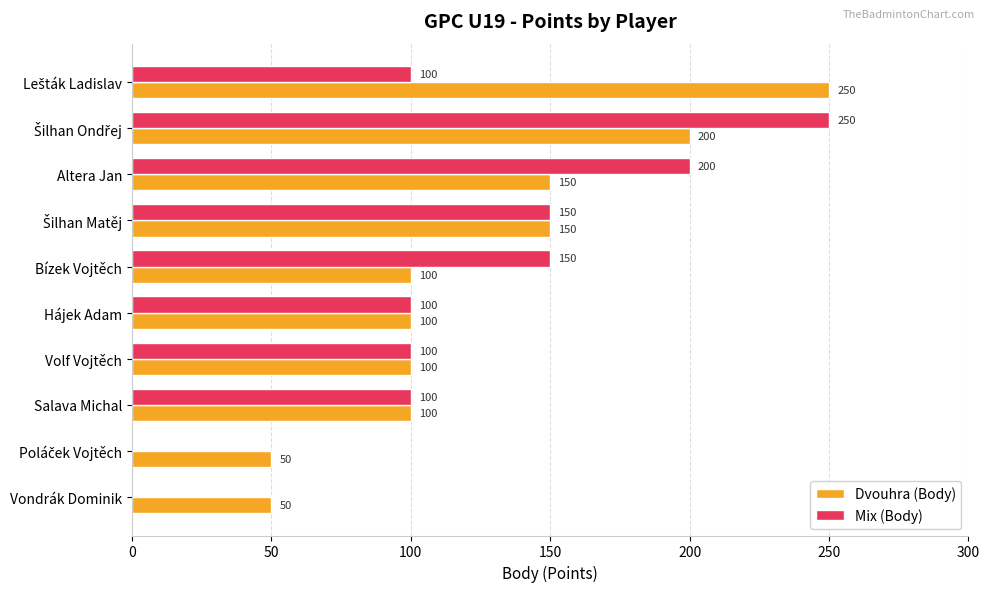

What is the total value across all series at Volf Vojtěch?

200